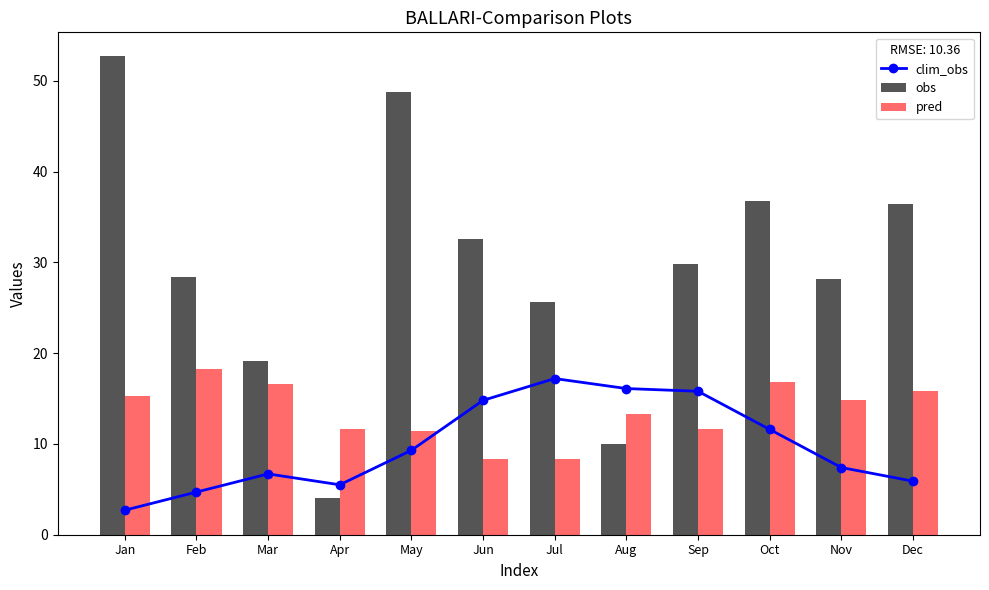

What value does the clim_obs series have at Jul?

17.2